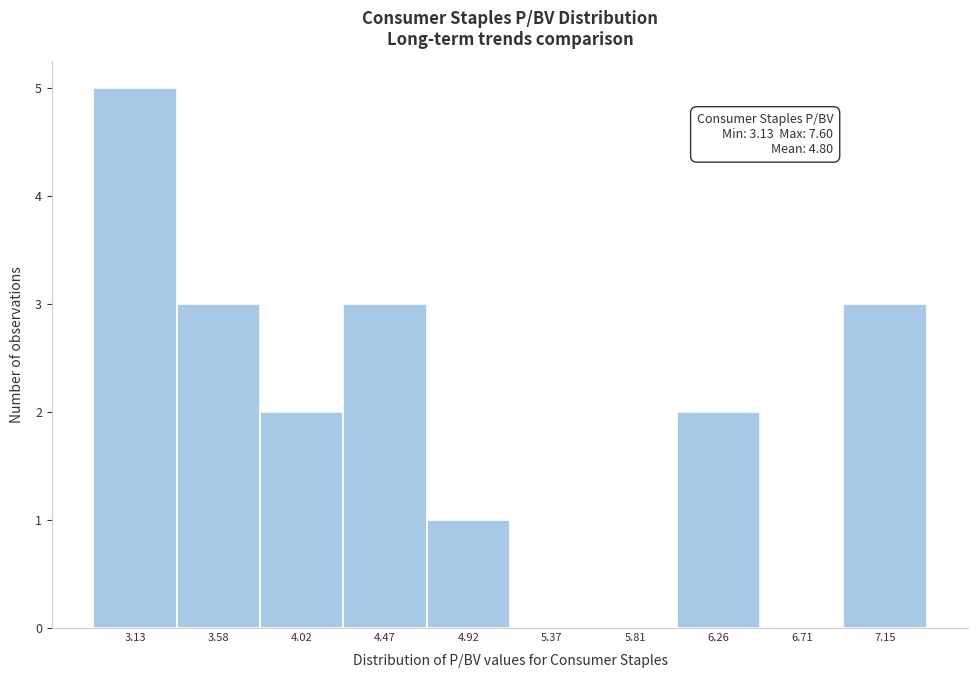

Reading right to left, transcribe all the data shown in this chart.

7.15=3	6.71=0	6.26=2	5.81=0	5.37=0	4.92=1	4.47=3	4.02=2	3.58=3	3.13=5